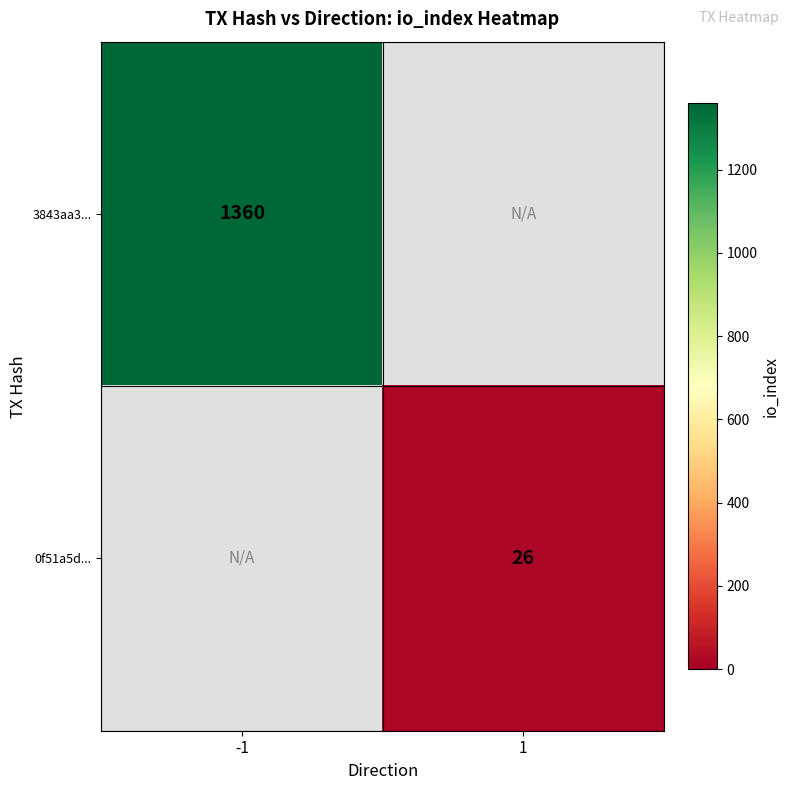

The value of 0f51a5d... at 1 is 26. True or false?

True